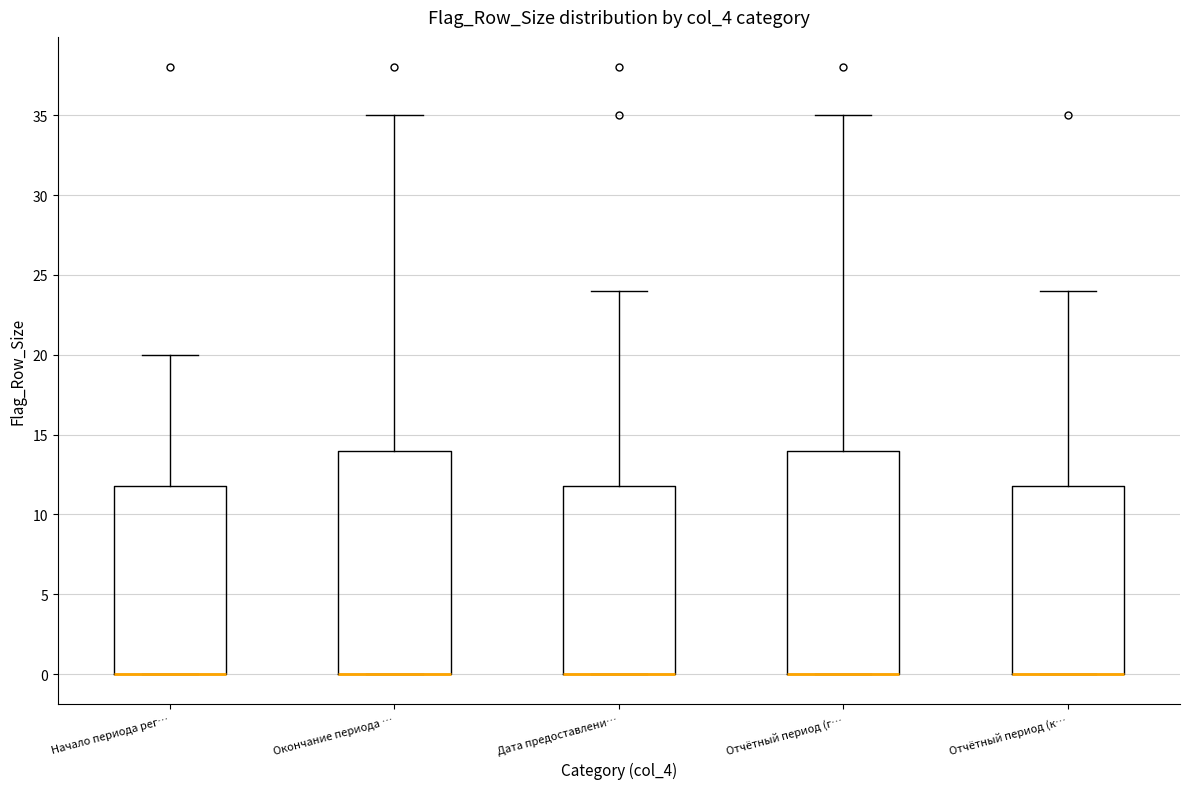

Reading left to right, transcribe this box plot: for each box, give where its median line is, the range the box spans, and where its two whiskers end, as read against the y-axis. The values are not printed on the chart, so give them approximately, as read against the axis.

Начало периода рег…: median 0 (drawn on the box's lower edge), box 0 to 12, whiskers 0 to 20
Окончание периода …: median 0 (drawn on the box's lower edge), box 0 to 14, whiskers 0 to 35
Дата предоставлени…: median 0 (drawn on the box's lower edge), box 0 to 12, whiskers 0 to 24
Отчётный период (г…: median 0 (drawn on the box's lower edge), box 0 to 14, whiskers 0 to 35
Отчётный период (к…: median 0 (drawn on the box's lower edge), box 0 to 12, whiskers 0 to 24